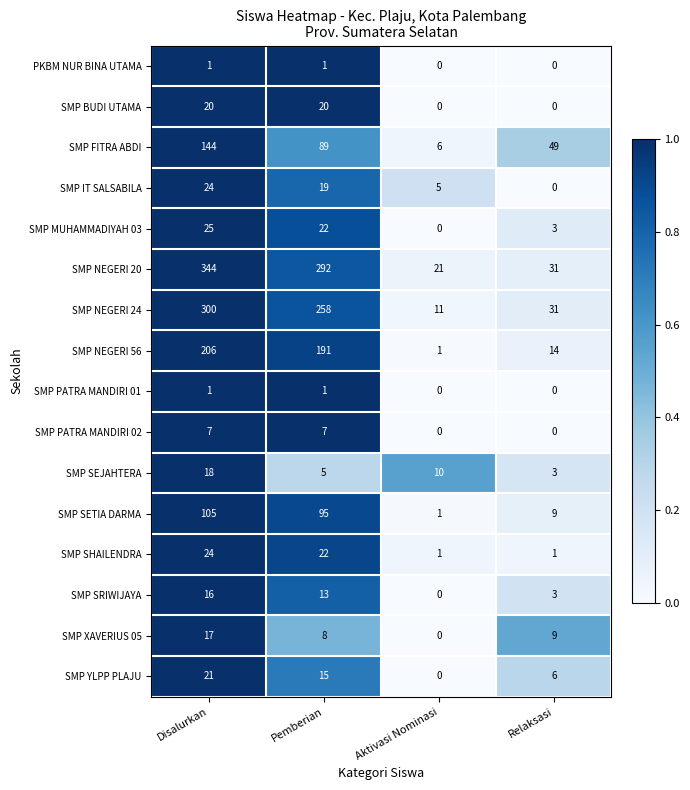

Between Pemberian and Aktivasi Nominasi, which series saw the biggest shift?

SMP NEGERI 20